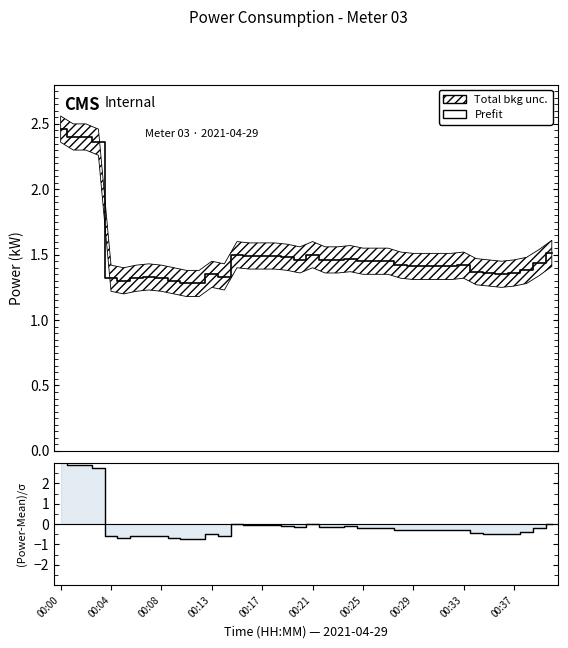

What is the difference between the second highest and minimum values in the Prefit series?

1.1